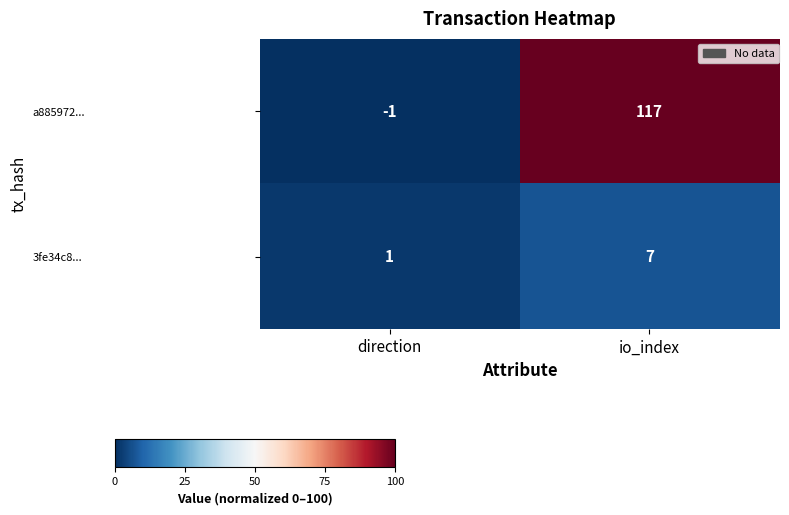

Rank the series at io_index from highest to lowest value.

a885972..., 3fe34c8...